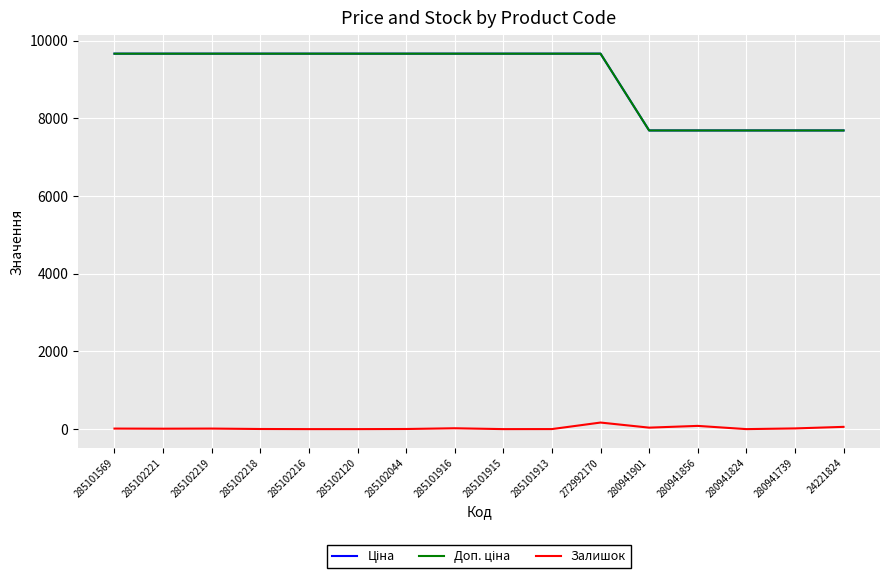

Which category has the lowest value in the Ціна series?

280941901